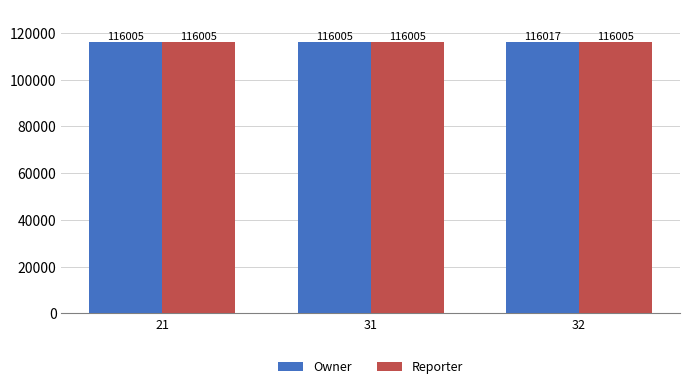

Which series has the largest total across all categories?

Owner